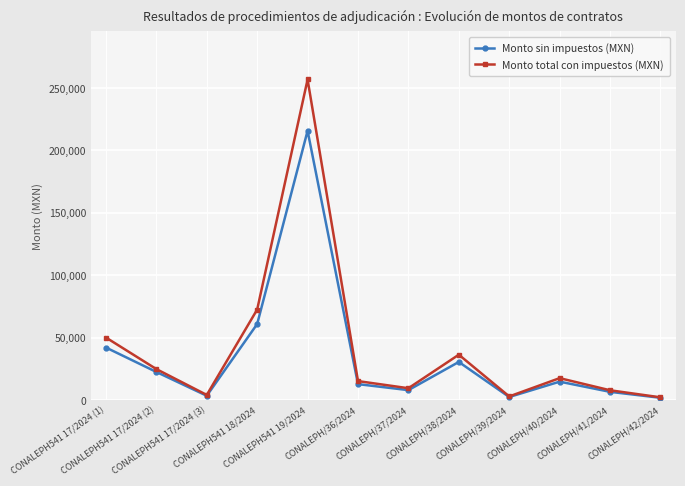

Which series has the widest spread of values?

Monto total con impuestos (MXN)